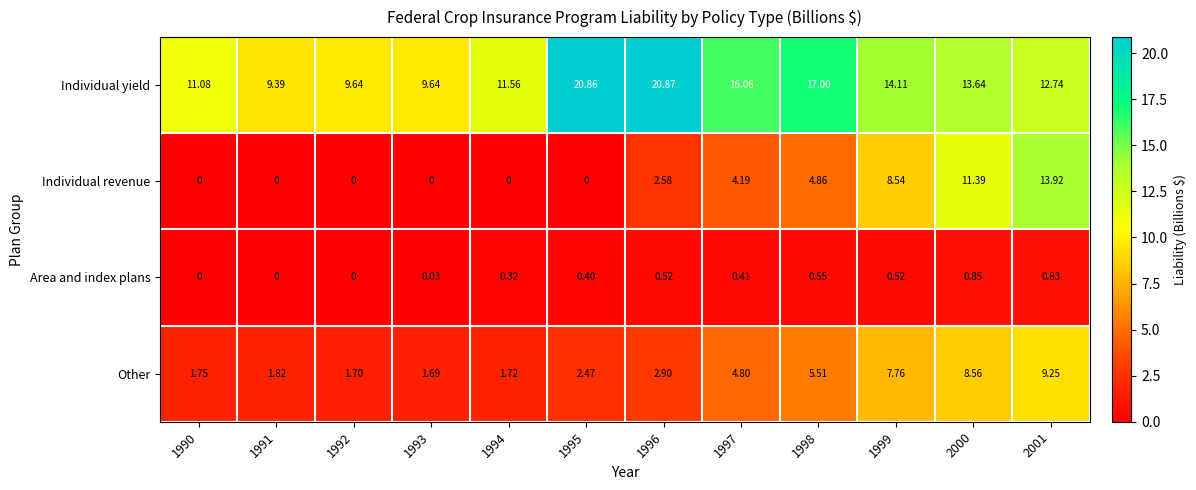

Rank the series at 1994 from lowest to highest value.

Individual revenue, Area and index plans, Other, Individual yield